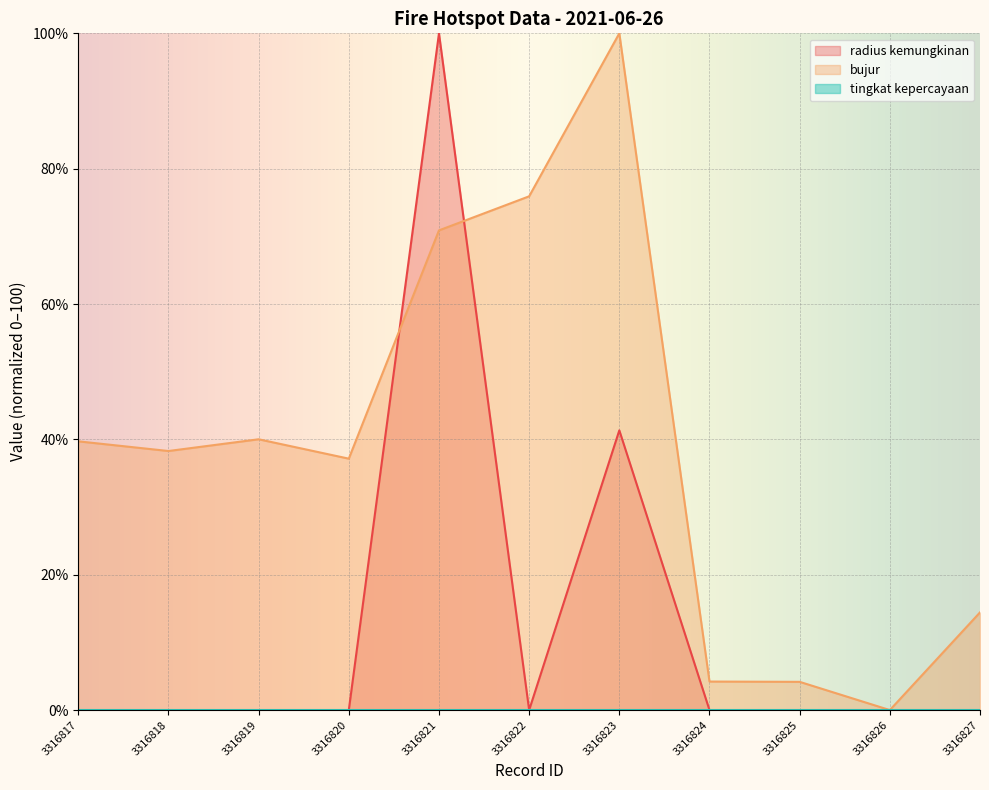

At which label is radius kemungkinan closest to 50?

3316823